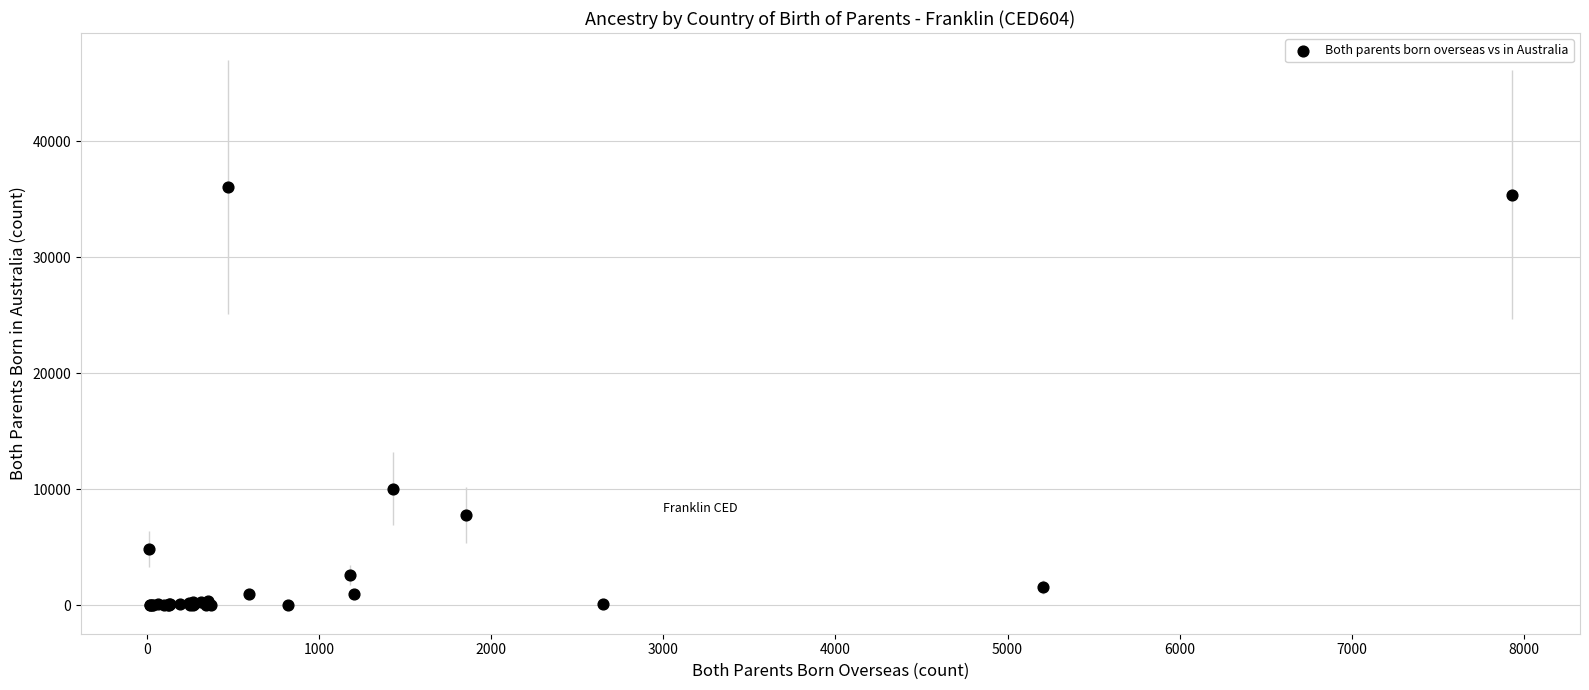

What Y value in the scatter plot is closest to 18023?

10055